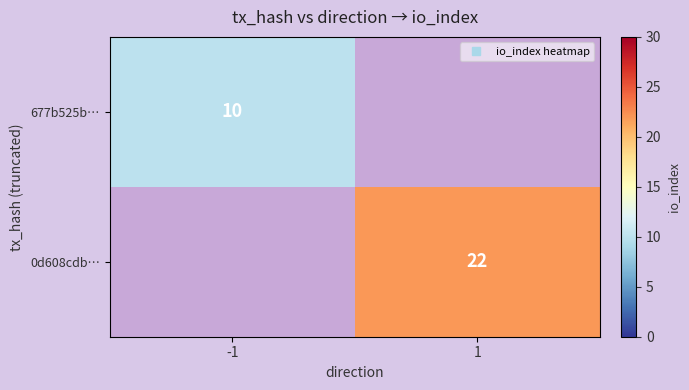

Rank the categories by 0d608cdb… value from highest to lowest.

-1, 1